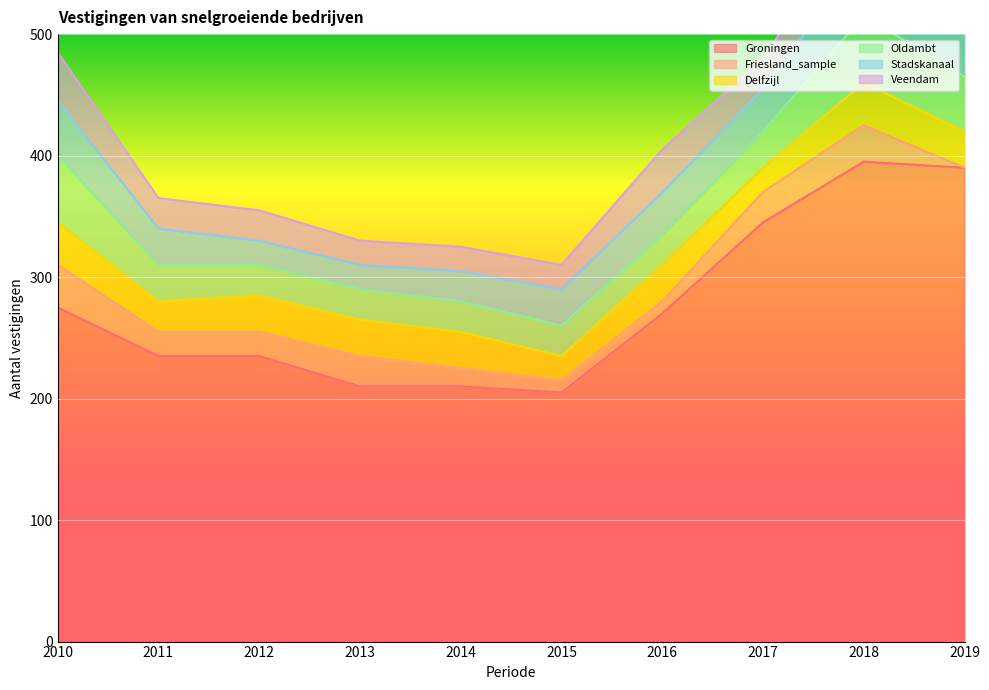

Between 2017 and 2019, which series saw the biggest shift?

Groningen